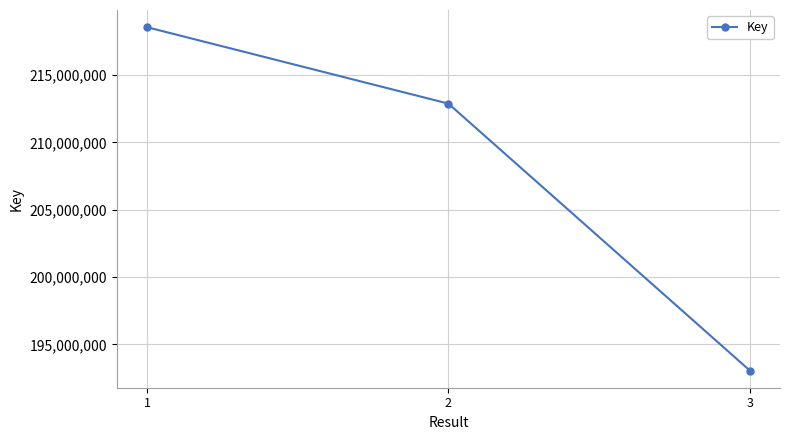

What is the sum of the values at 1 and 3?

411621839